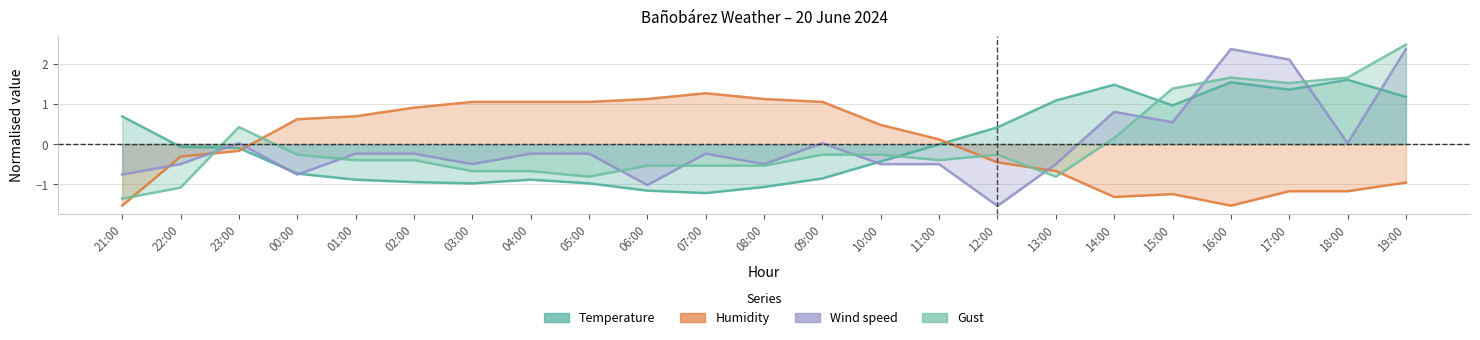

How many intersections are there between Gust and Humidity?

6